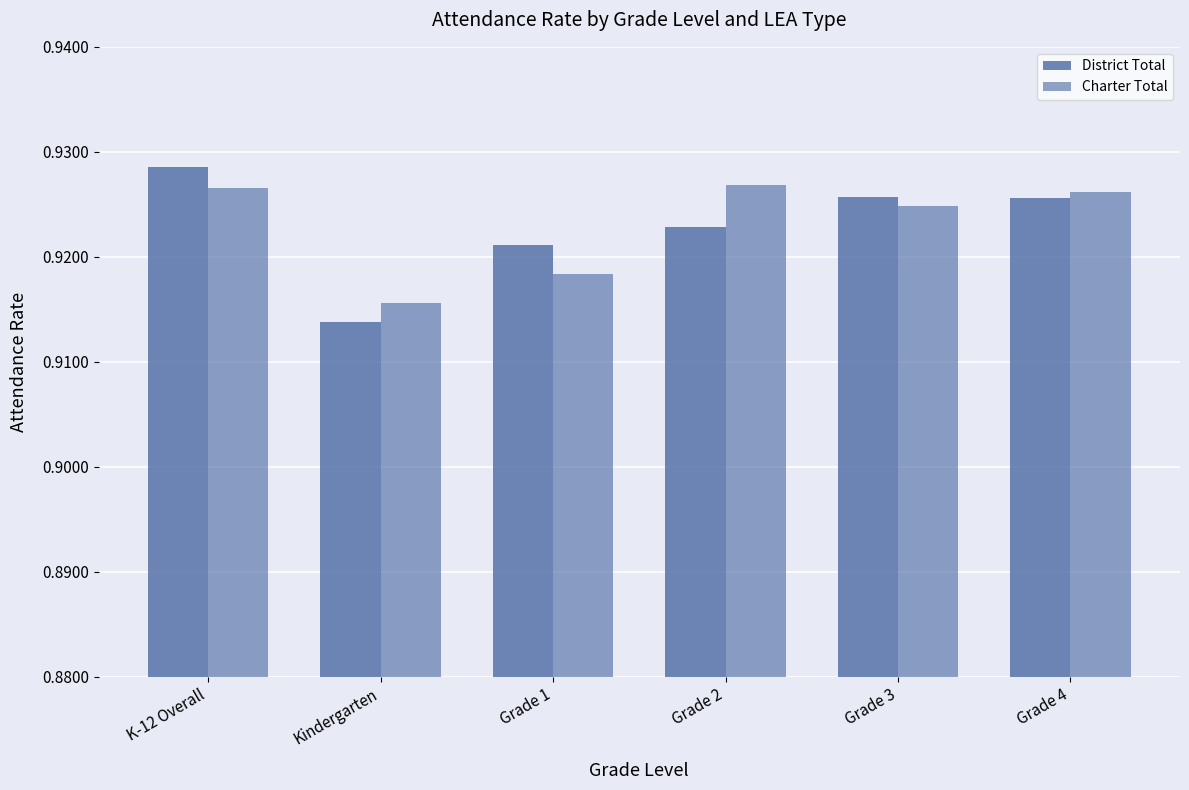

How many categories are shown in the chart?

6